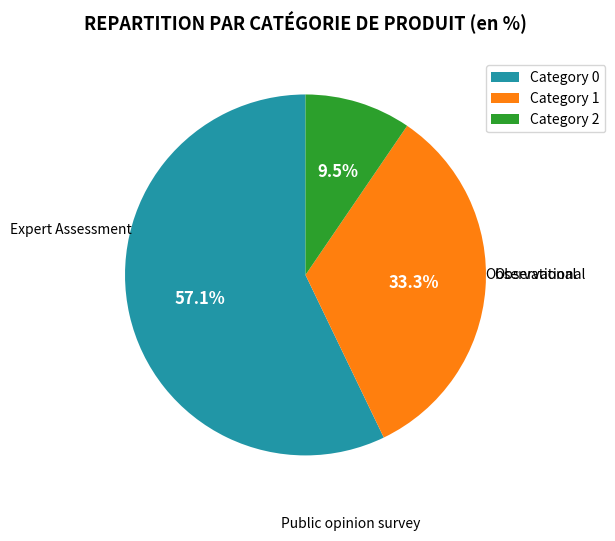

How much of the chart is everything except Category 2?

90.5%